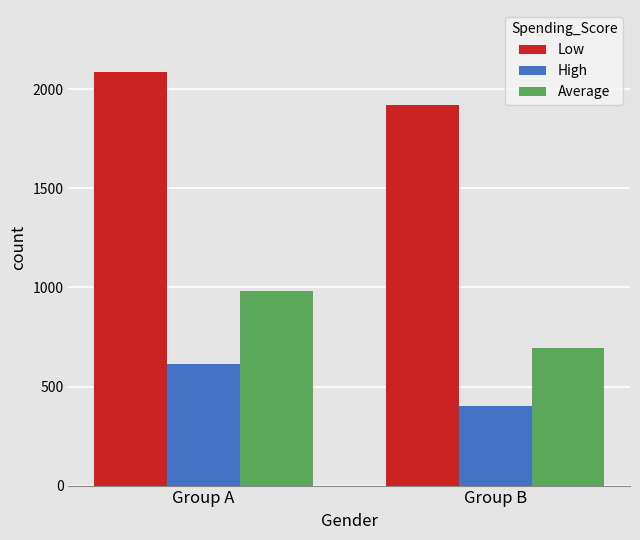

Does the chart contain stacked bars?

No